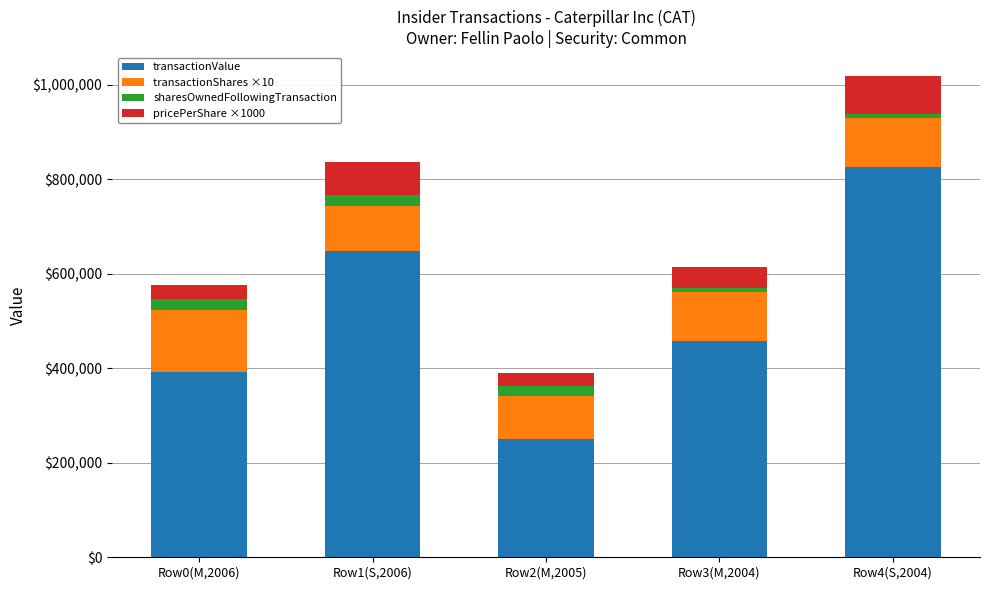

What is the average value of the transactionValue series?

515632